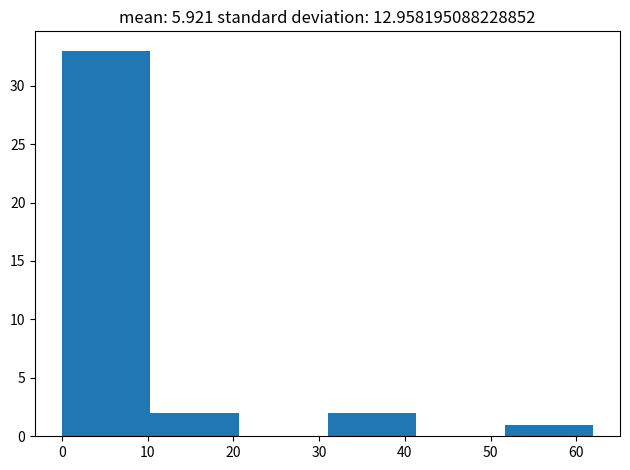

What is the height of the bar covering 31 to 41 on the x-axis? Neither the bar edges nor the heights are printed on the chart, so give them approximately, as read against the axes.

2